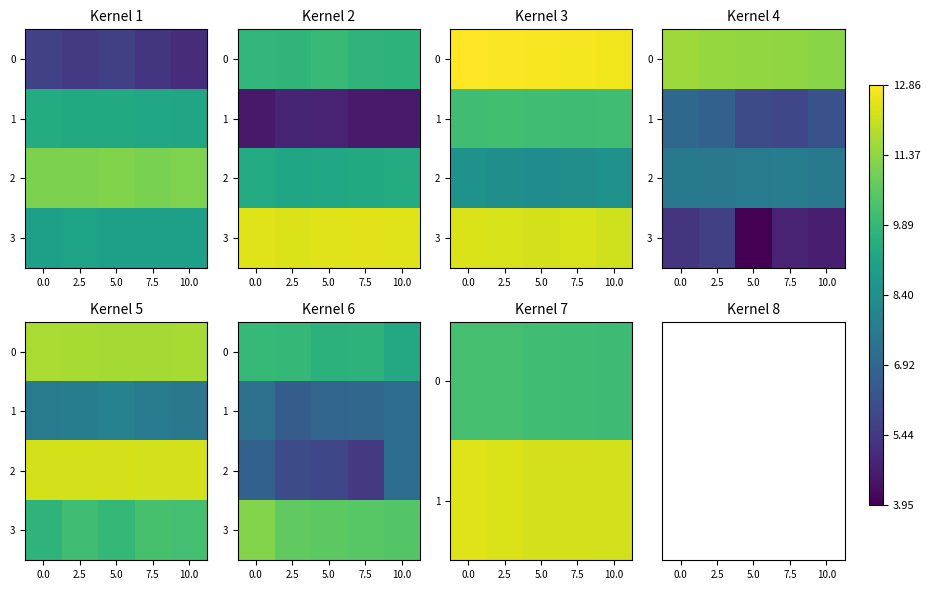

Which category has the lowest value in the 3 series?

10.0